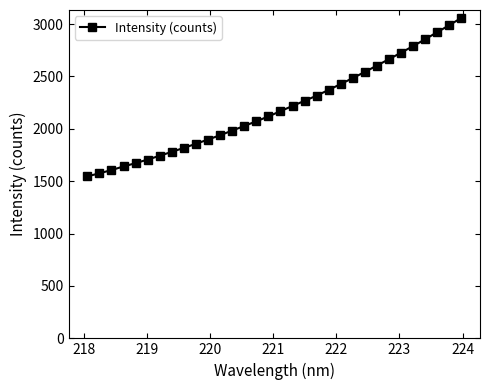

What is the value of the 11th point from the left?

1898.3